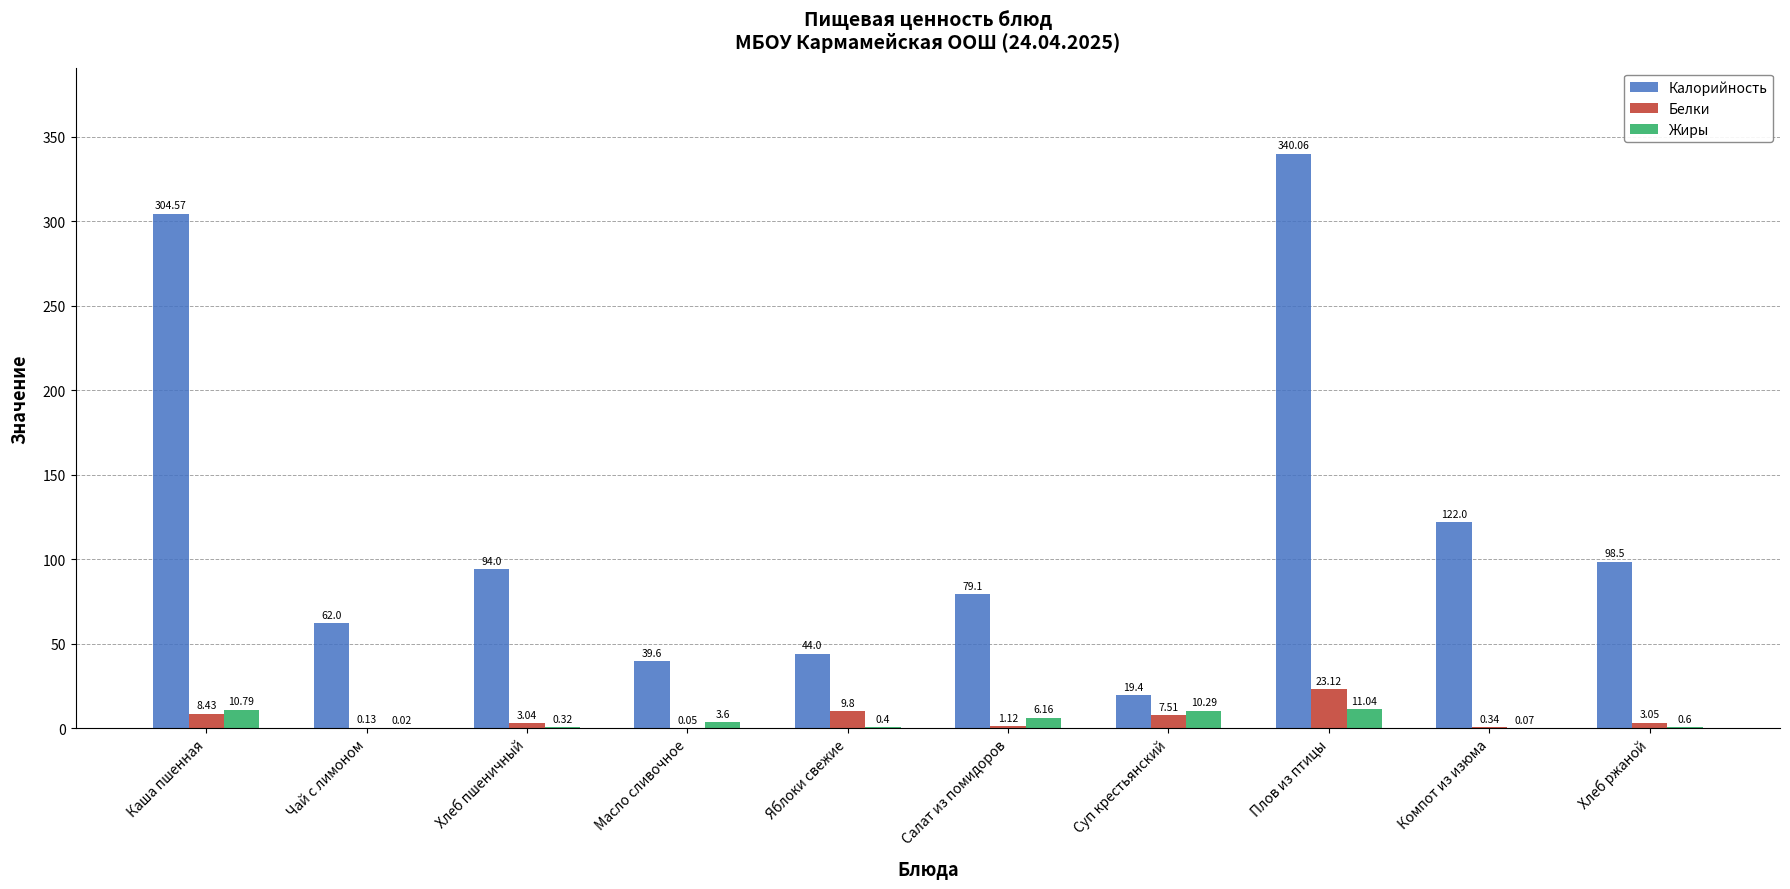

Where does the Белки series first go above 3?

Каша пшенная